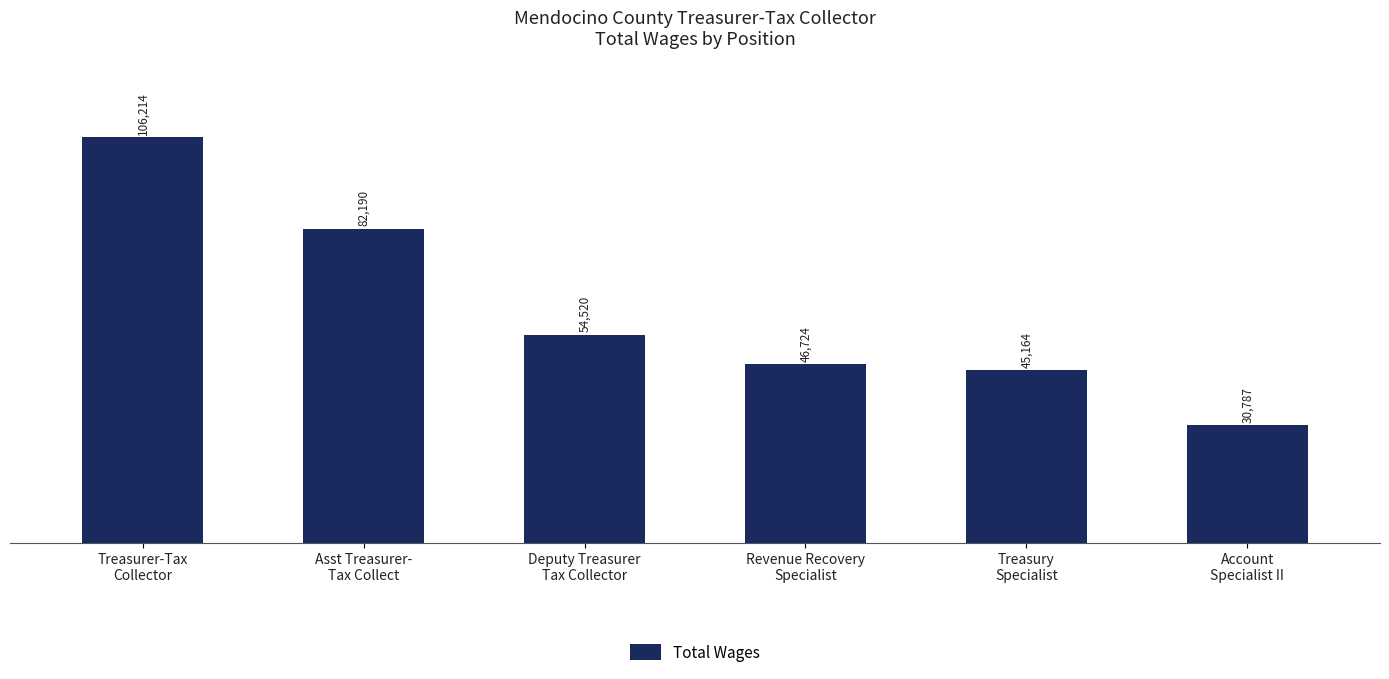

What is the difference between the values at Treasury
Specialist and Deputy Treasurer
Tax Collector?

9356